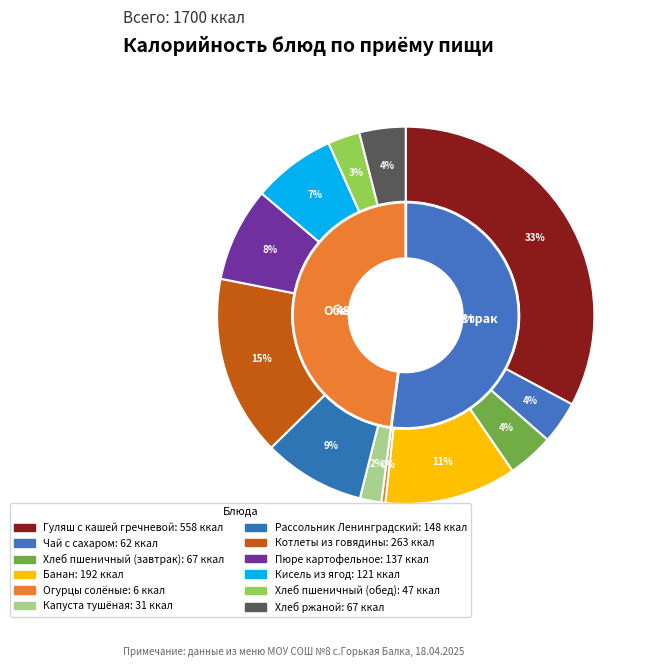

What is the change in value from Огурцы солёные to Кисель из ягод?

+115.0